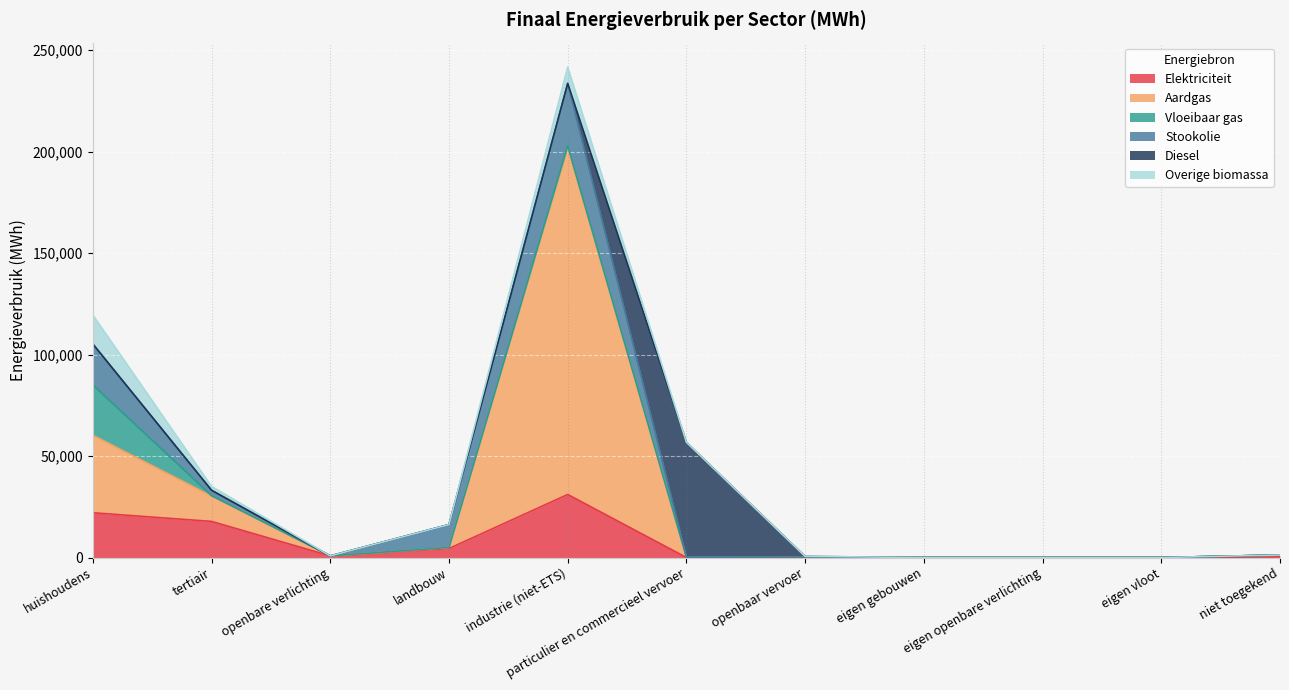

What is the label of the 5th point from the left?

industrie (niet-ETS)